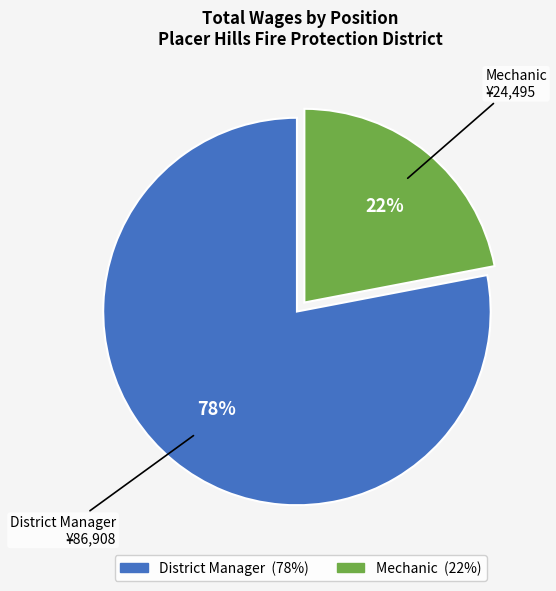

Which category has the biggest portion of the pie?

District Manager